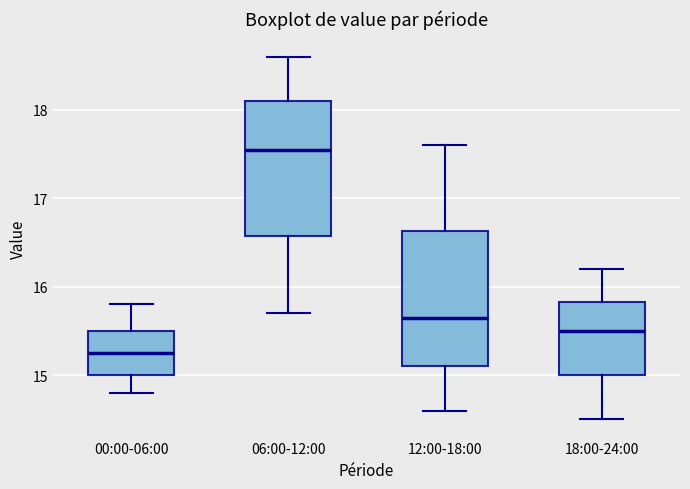

Reading left to right, read every box against the y-axis: the position of its median line, the range the box covers, and the ends of its whiskers. The values are not printed on the chart, so give them approximately, as read against the axis.

00:00-06:00: median 15.3, box 15.0 to 15.5, whiskers 14.8 to 15.8
06:00-12:00: median 17.6, box 16.6 to 18.1, whiskers 15.7 to 18.6
12:00-18:00: median 15.7, box 15.1 to 16.6, whiskers 14.6 to 17.6
18:00-24:00: median 15.5, box 15.0 to 15.8, whiskers 14.5 to 16.2